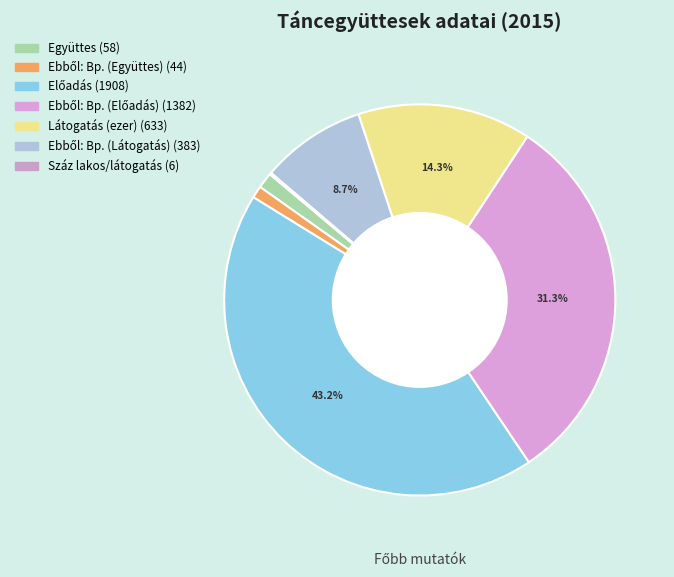

What is the smallest slice in the pie chart?

Száz lakosra jutó látogatás